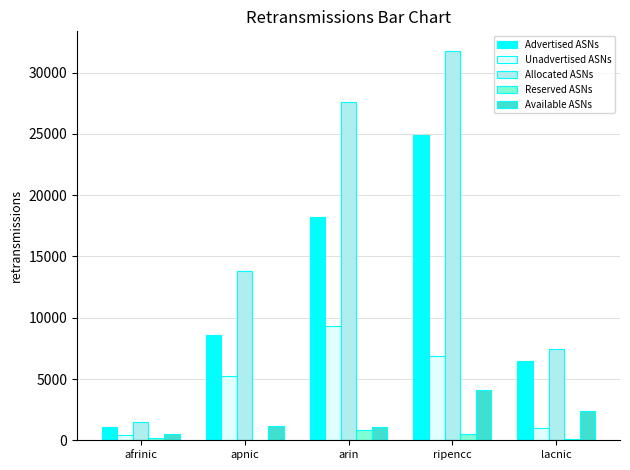

Is it true that Advertised ASNs equals 9006 at lacnic?

False